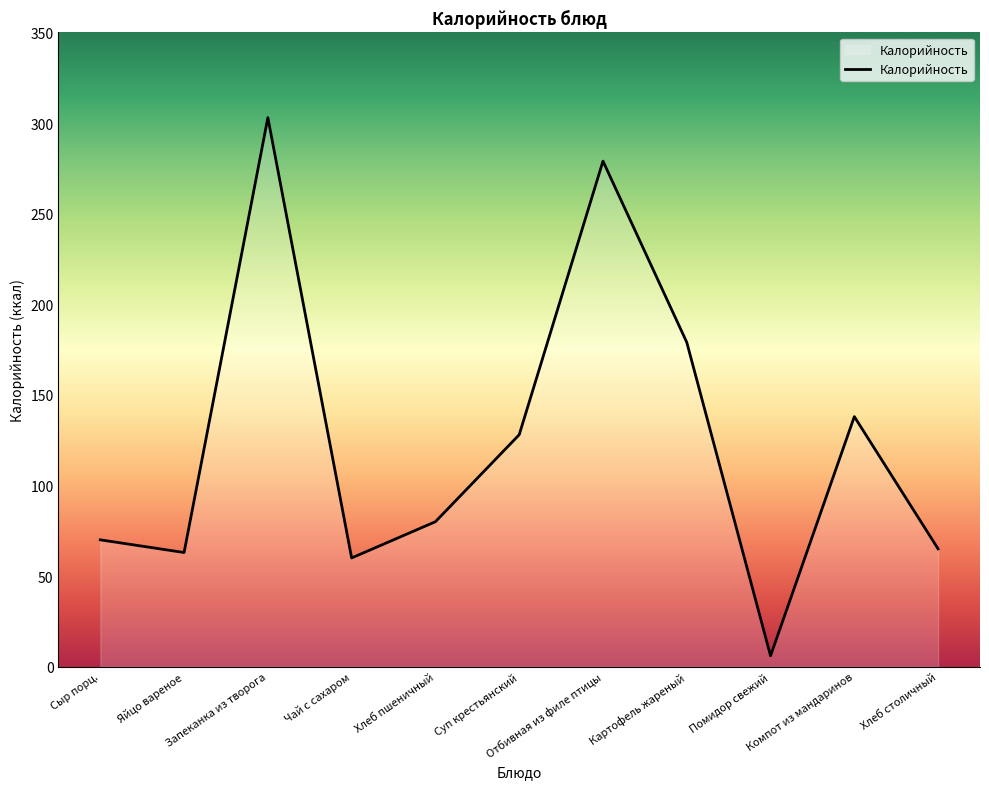

True or false: the data shows 279 at Отбивная из филе птицы.

True